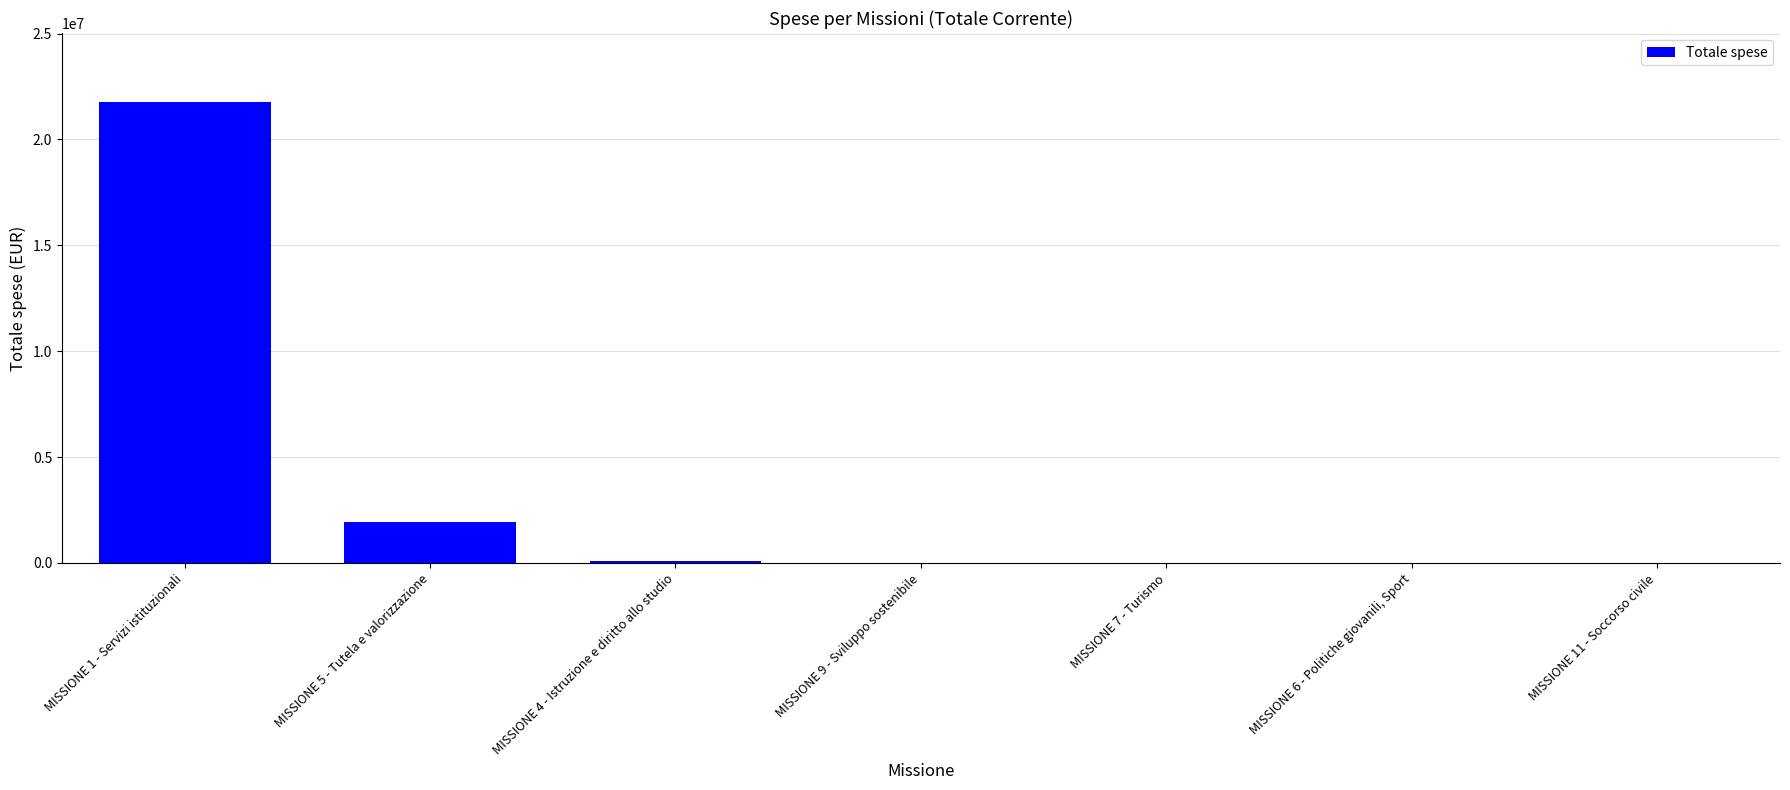

What is the maximum value shown in the chart?

21759959.4